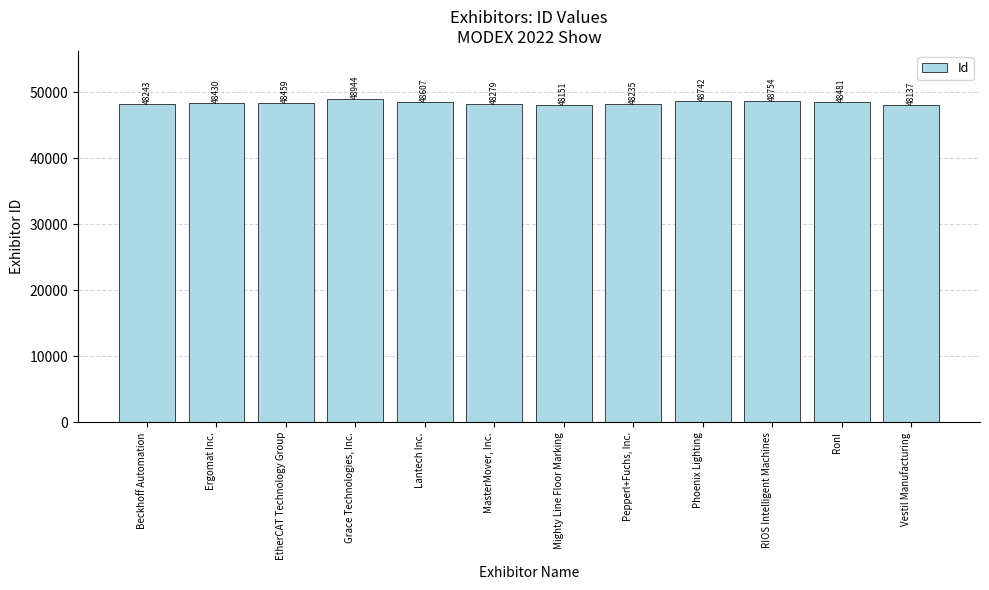

What is the value of the 12th bar from the left?

48137